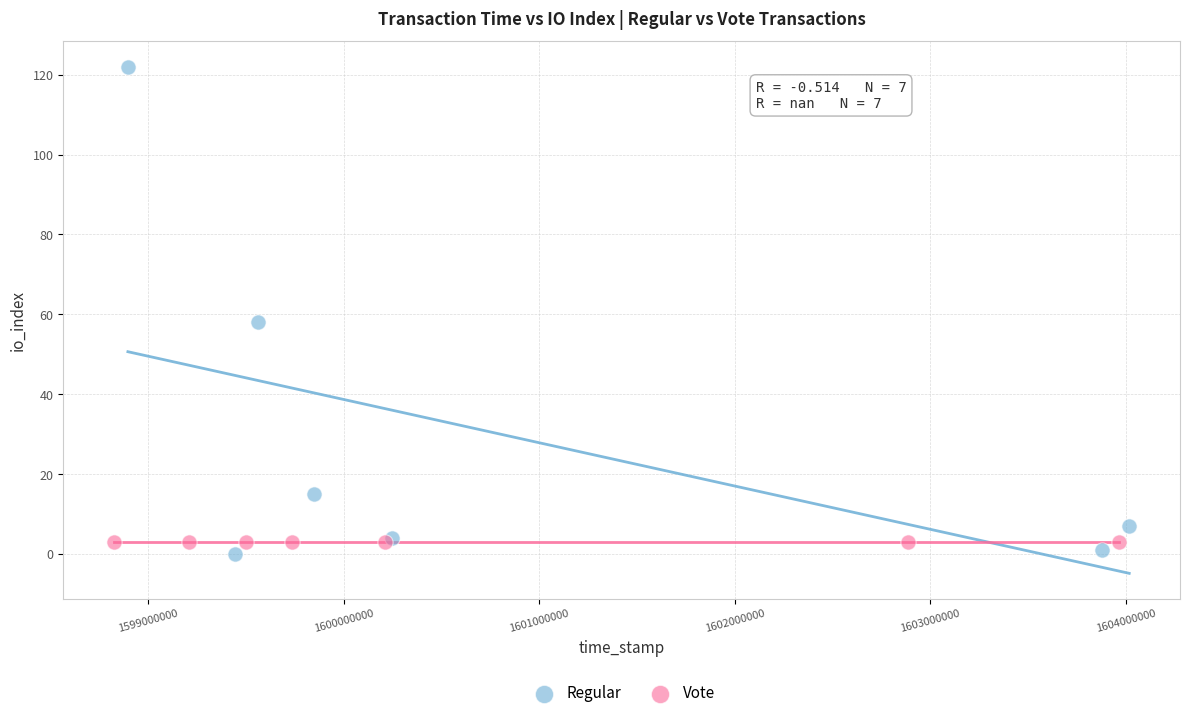

Which series reaches the minimum Y coordinate?

Regular